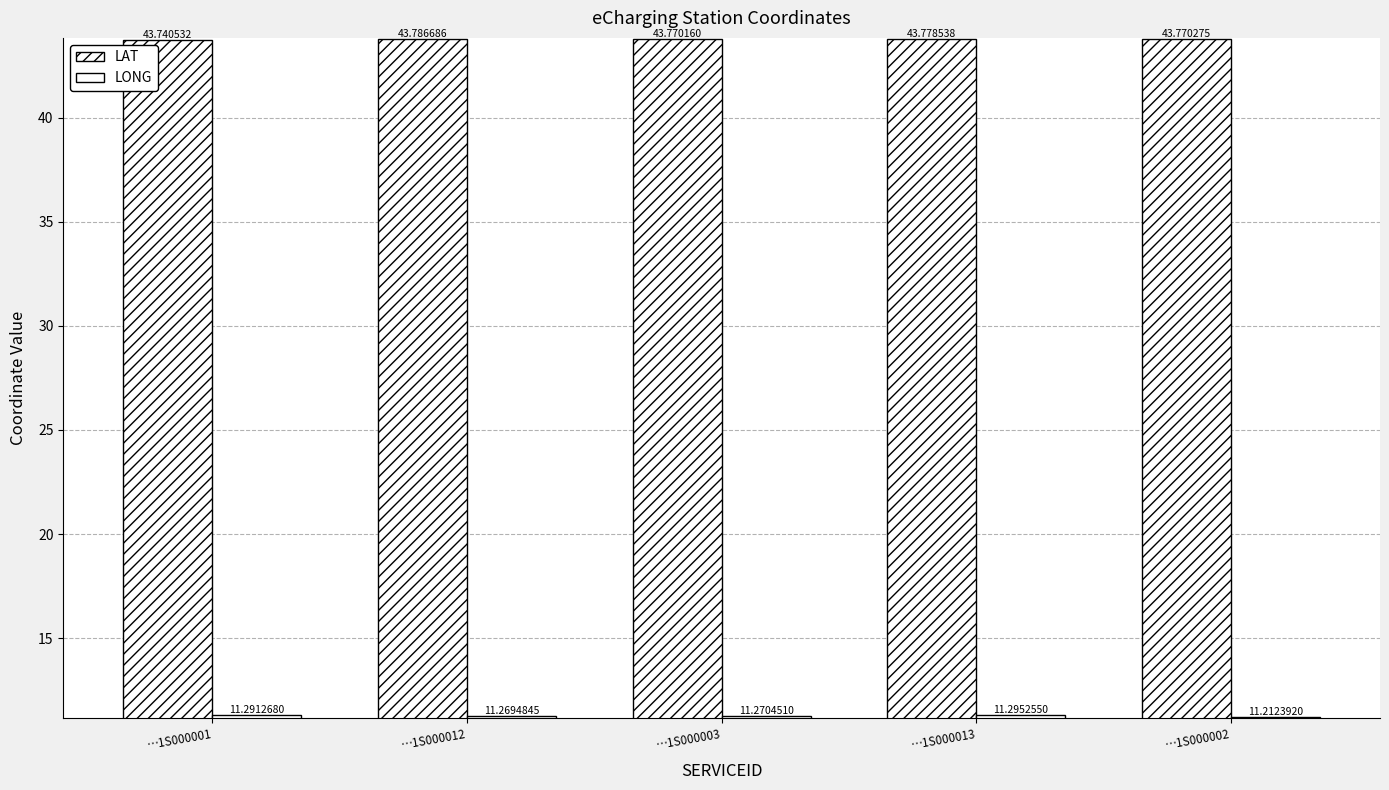

What is the lowest value of the LONG series?

11.2